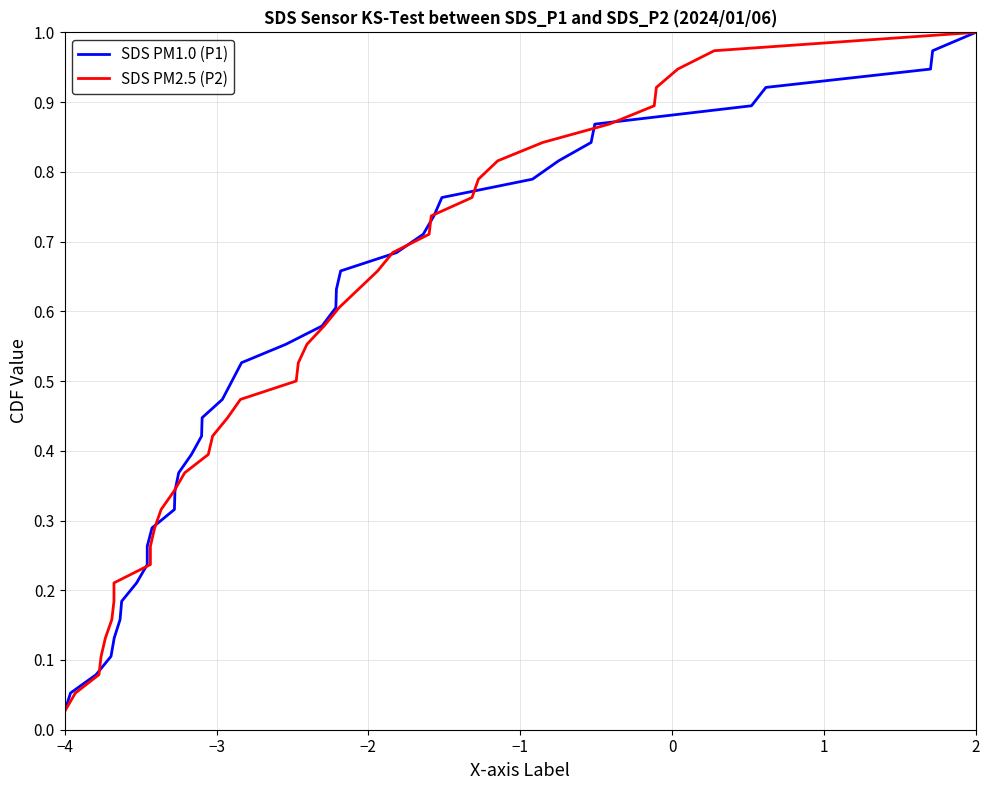

What is the sum of all SDS PM1.0 (P1) values?

19.5